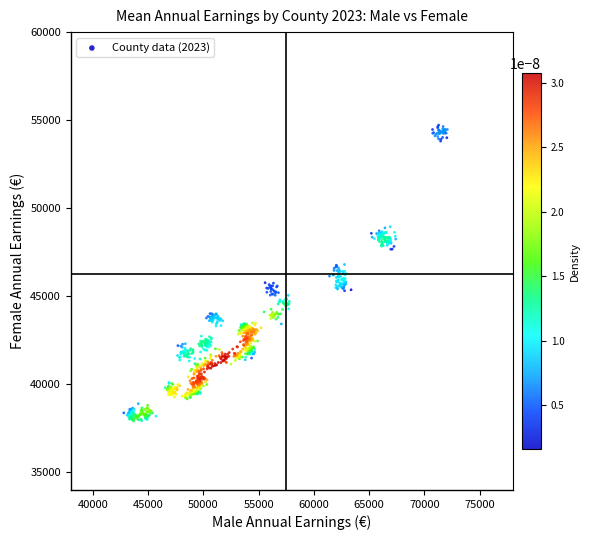

What is the range of Y values (max minus min)?

16802.1